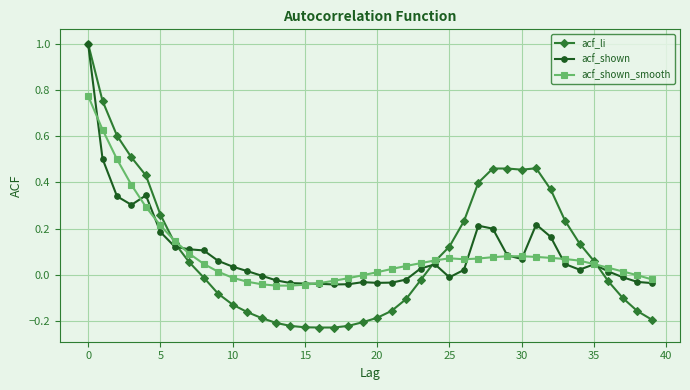

Which series has the widest spread of values?

acf_li